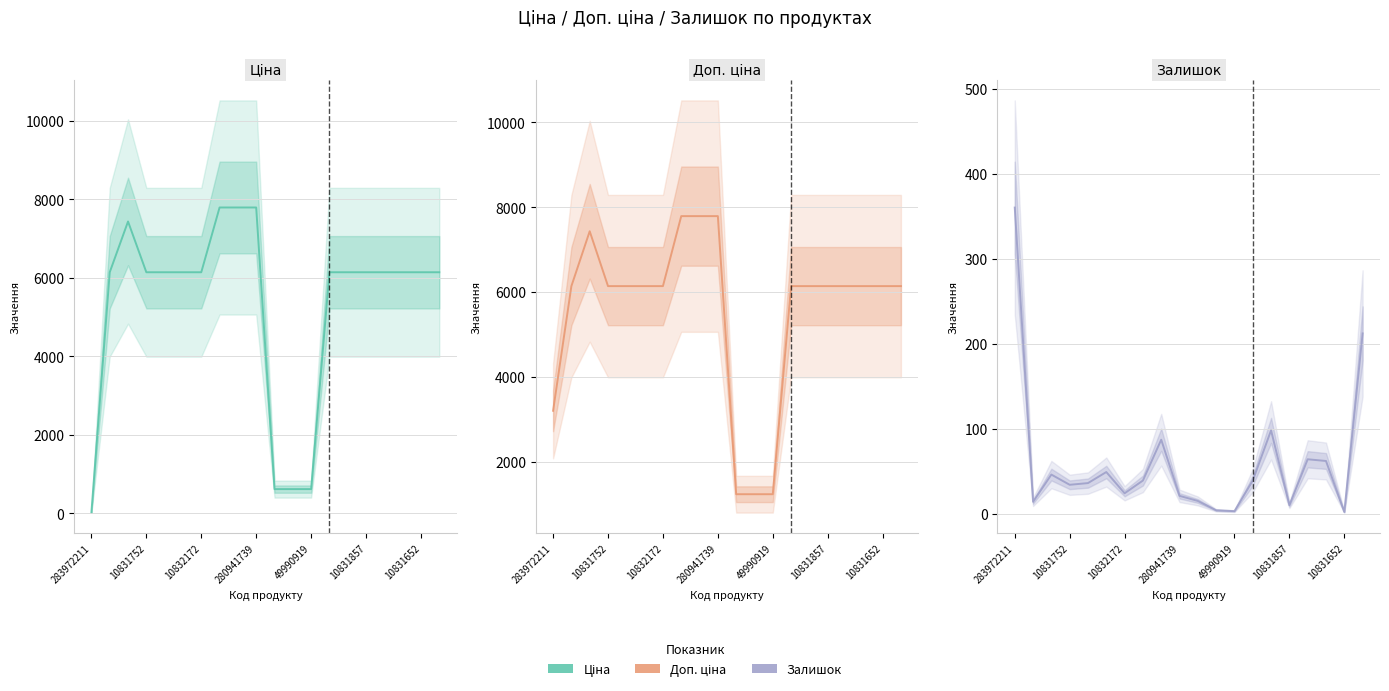

True or false: Залишок has more than 2 points higher than both neighbors.

True